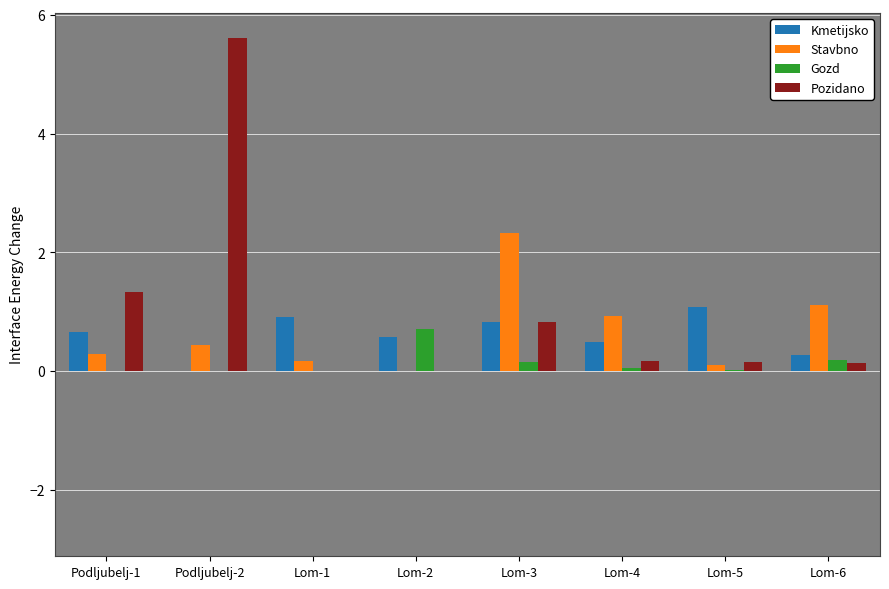

Is the value of Pozidano at Lom-6 greater than the value of Gozd at Lom-2?

No